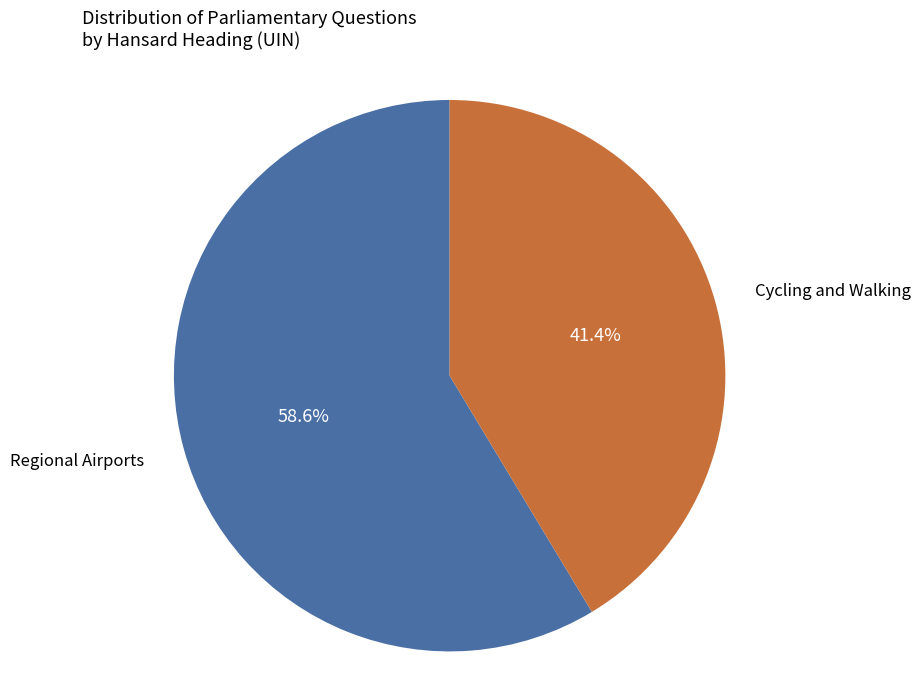

Combined, what portion of the pie is Regional Airports and Cycling and Walking?

100.0%